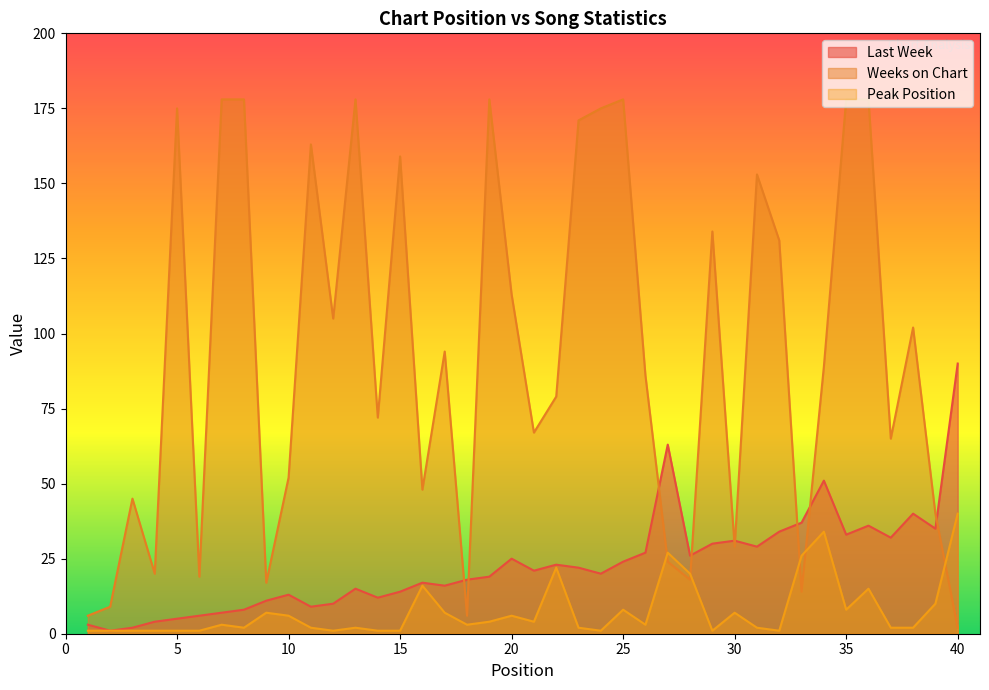

In Peak Position, how many points are higher than both neighbors (excluding endpoints)?

11